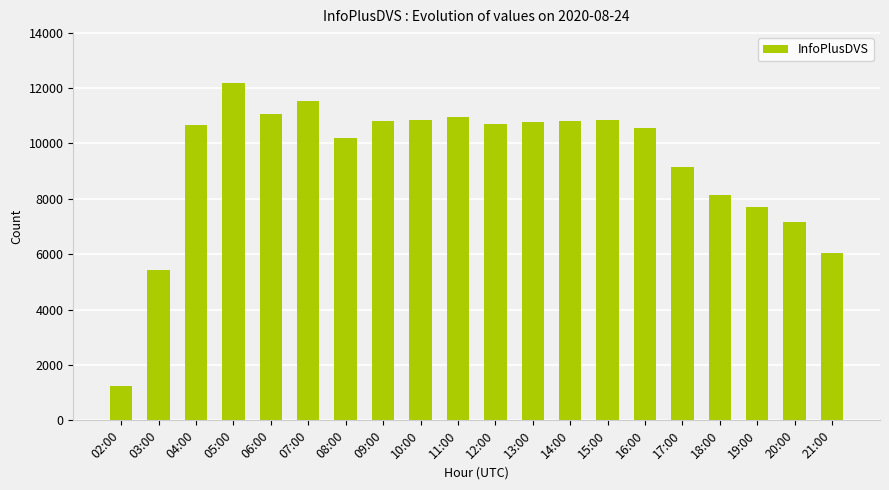

At which label does the data first exceed 10691?

05:00